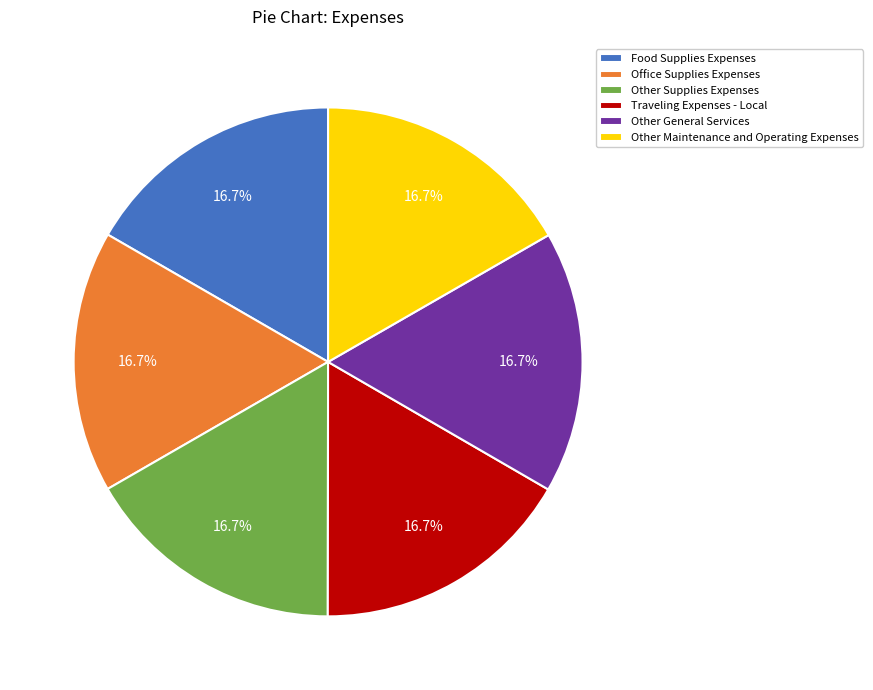

What is the ratio of the value at Food Supplies Expenses to the value at Other General Services?

1.0